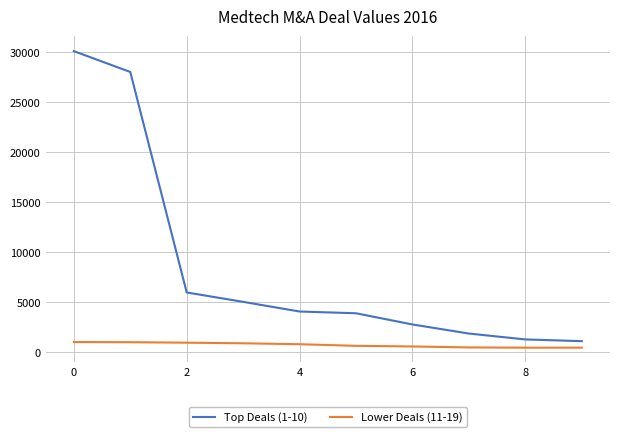

Which series has the widest spread of values?

Top Deals (1-10)